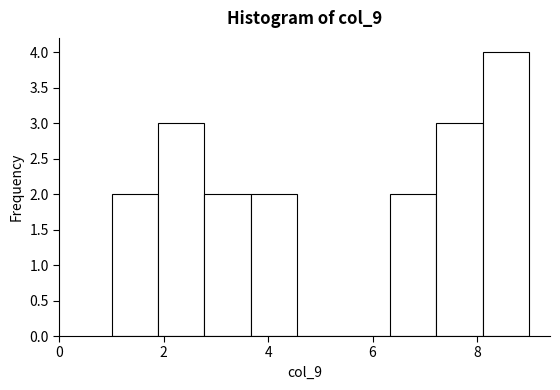

Reading left to right, list every bar in this chart as the range it spans on the x-axis followed by its height. Neither the bar edges nor the heights are printed on the chart, so give them approximately, as read against the axes.

1.0 to 1.8: 2
1.8 to 2.8: 3
2.8 to 3.6: 2
3.6 to 4.6: 2
4.6 to 5.4: 0
5.4 to 6.4: 0
6.4 to 7.2: 2
7.2 to 8.2: 3
8.2 to 9.0: 4